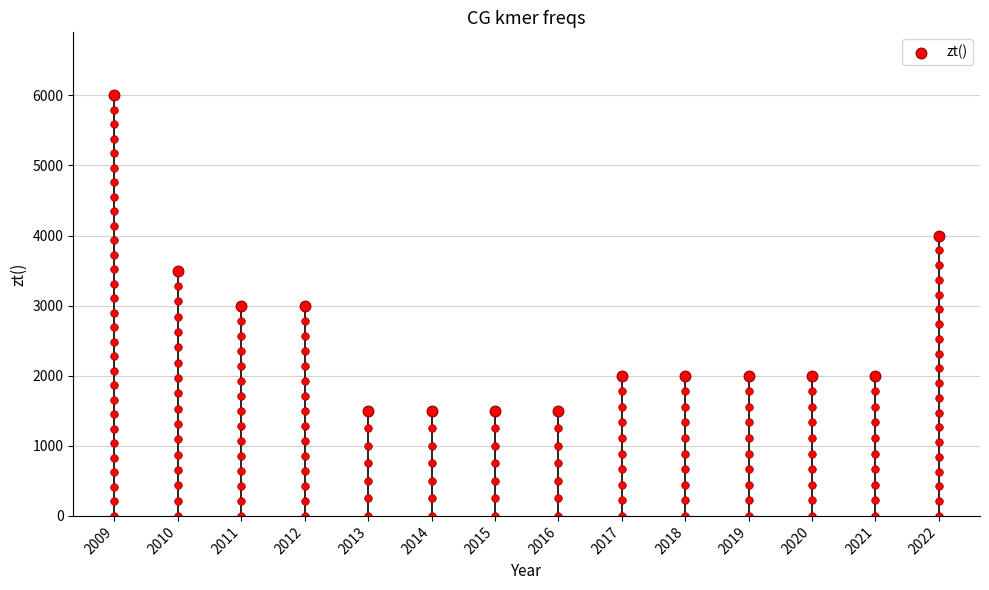

What is the ratio of the value at 2009 to the value at 2019?

3.0